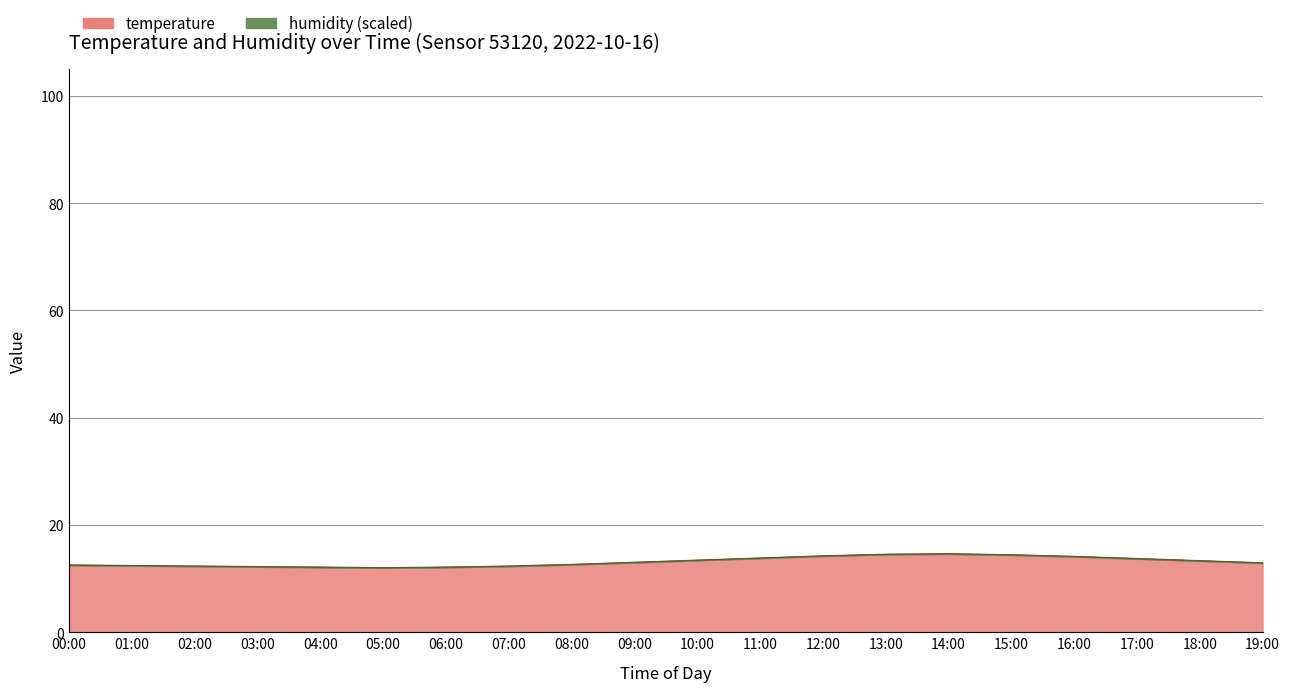

Does the chart have visible grid lines?

Yes